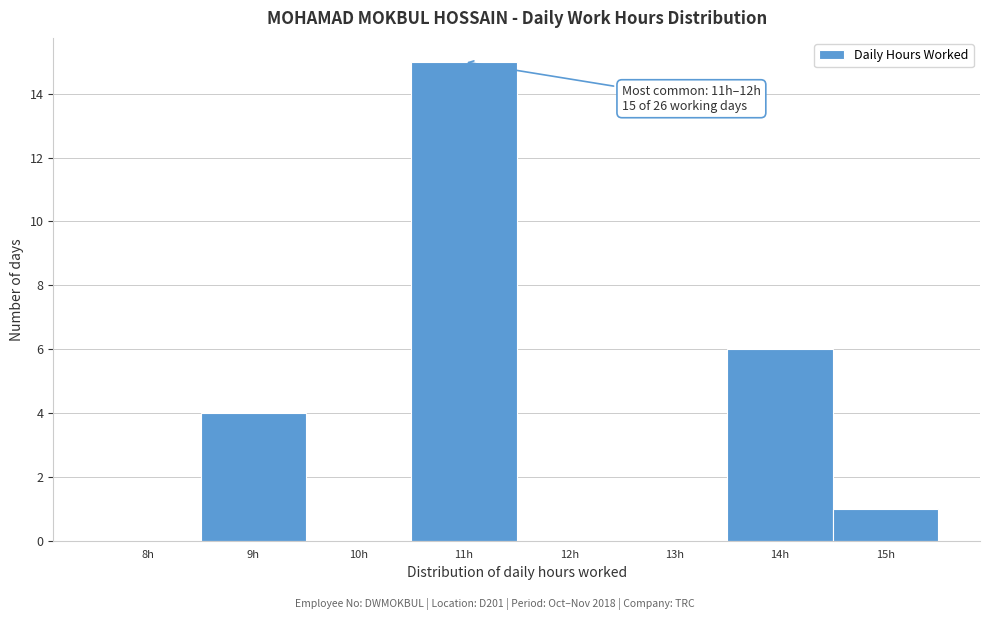

Reading right to left, transcribe all the data shown in this chart.

15h=1	14h=6	13h=0	12h=0	11h=15	10h=0	9h=4	8h=0